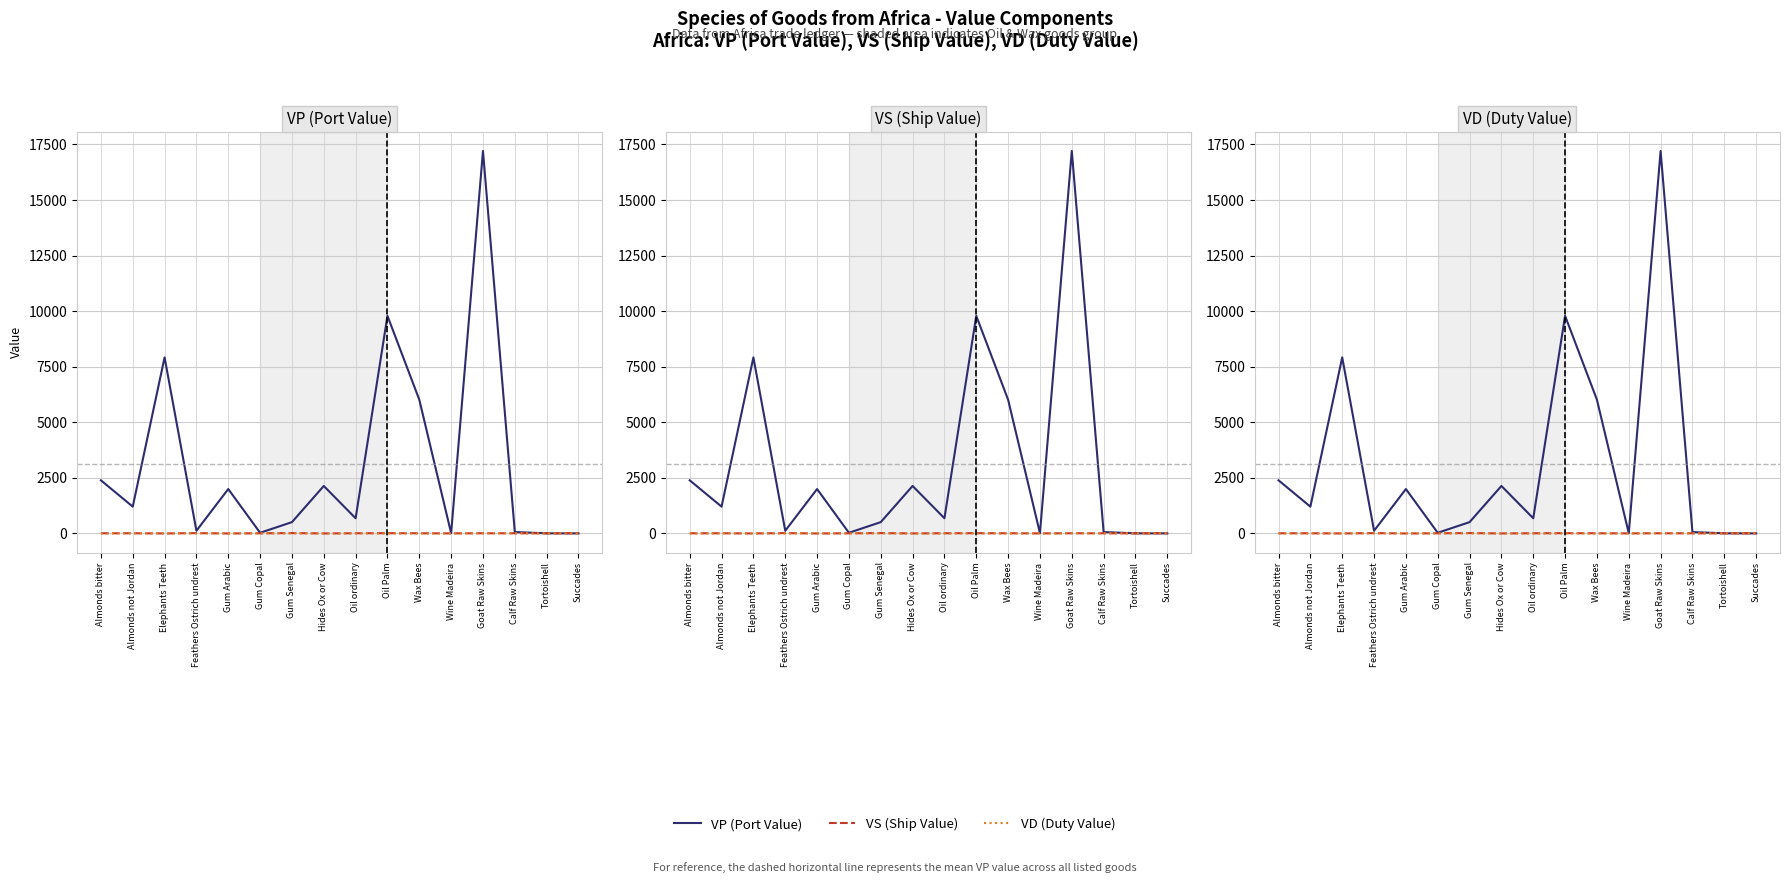

How many lines are shown in the chart?

3